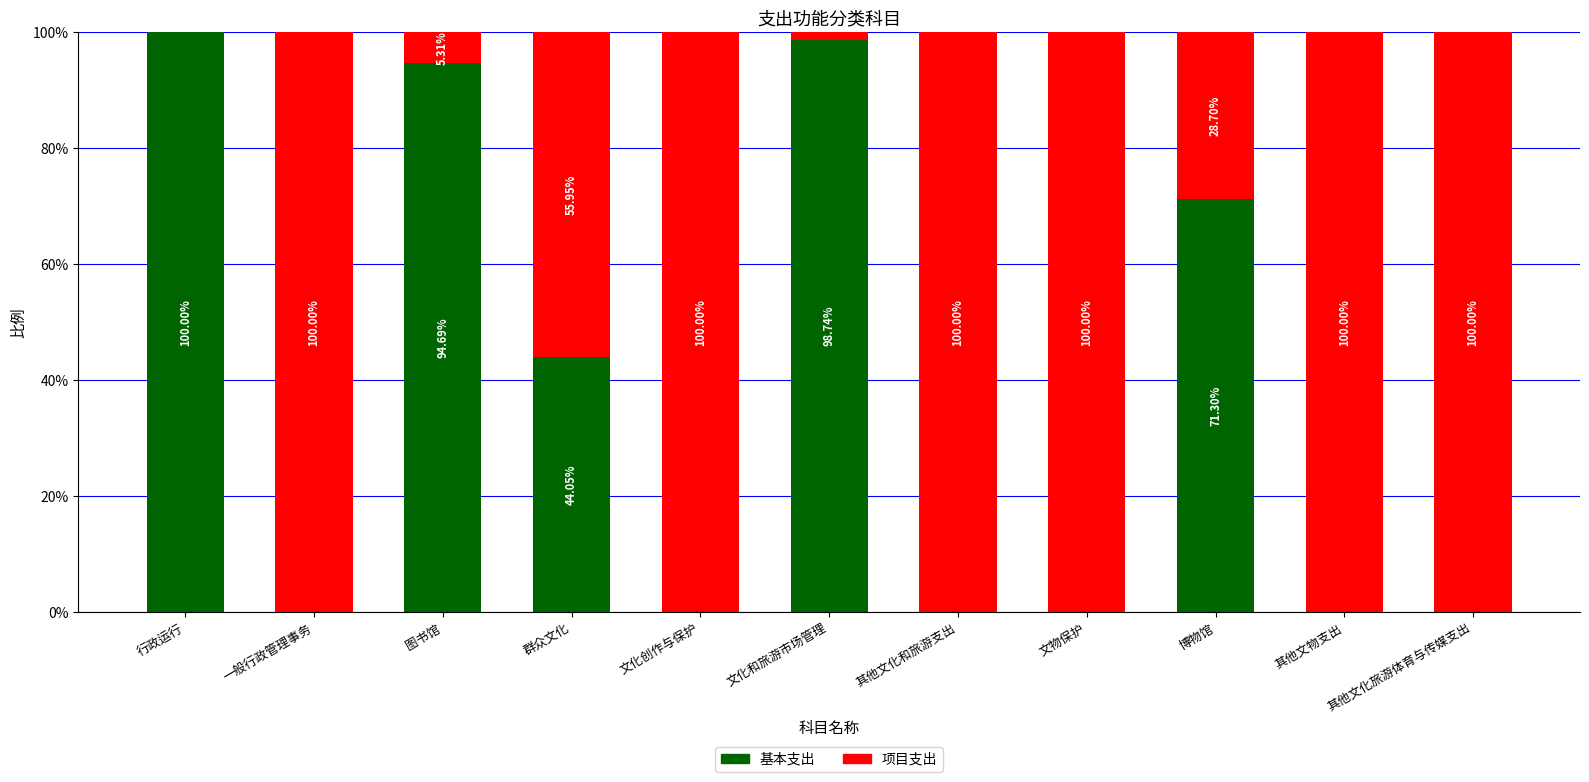

Are the bars grouped side by side (vs. stacked)?

No